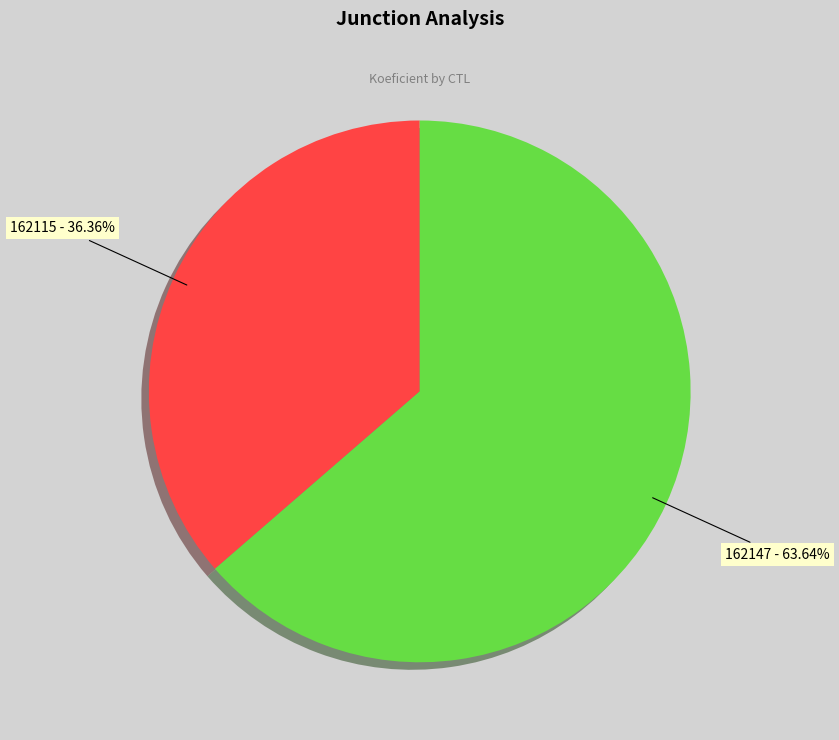

Is it true that 162147 is 64% of the pie?

True